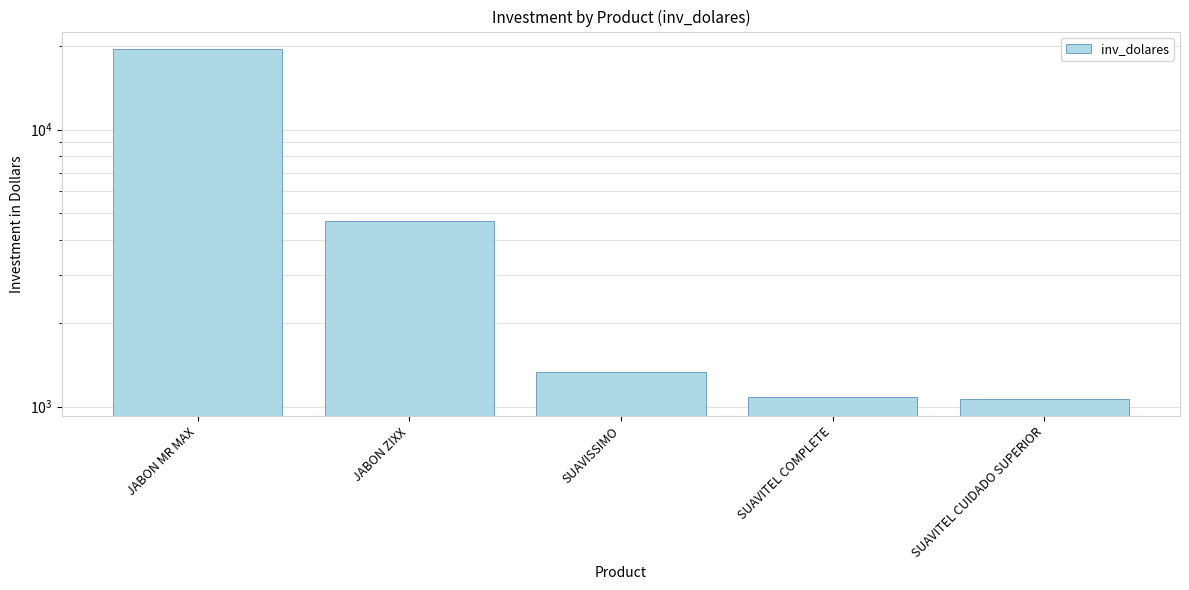

Between JABON ZIXX and SUAVITEL CUIDADO SUPERIOR, which is larger?

JABON ZIXX